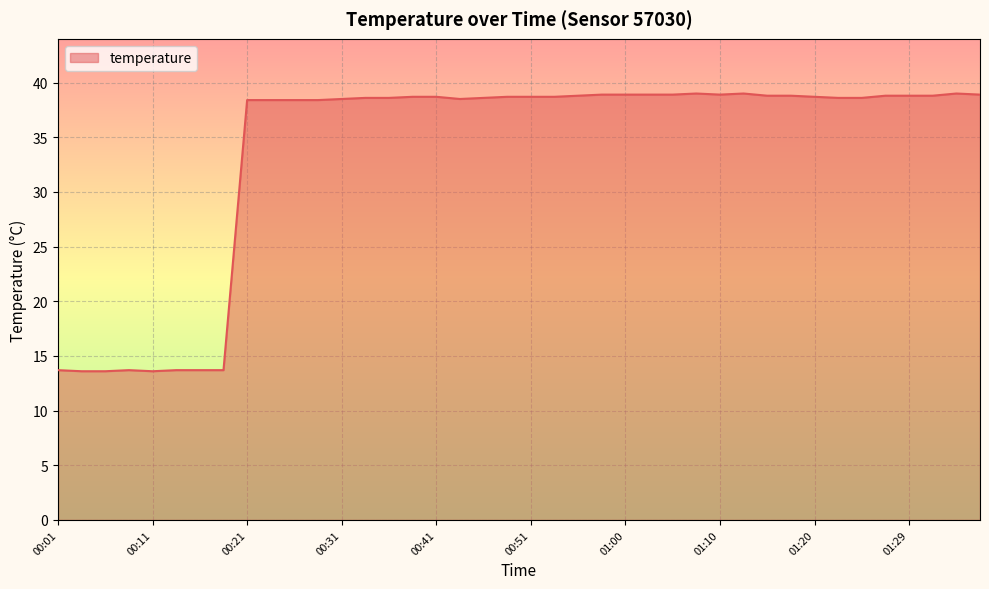

What is the greatest value displayed?

39.0